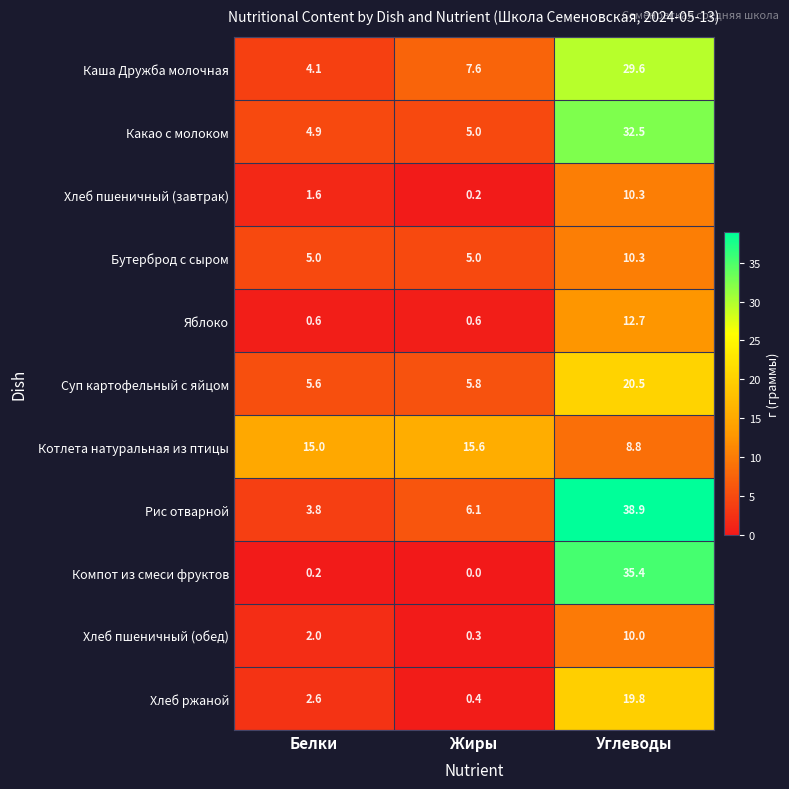

At which category is the sum across all series the highest?

Углеводы